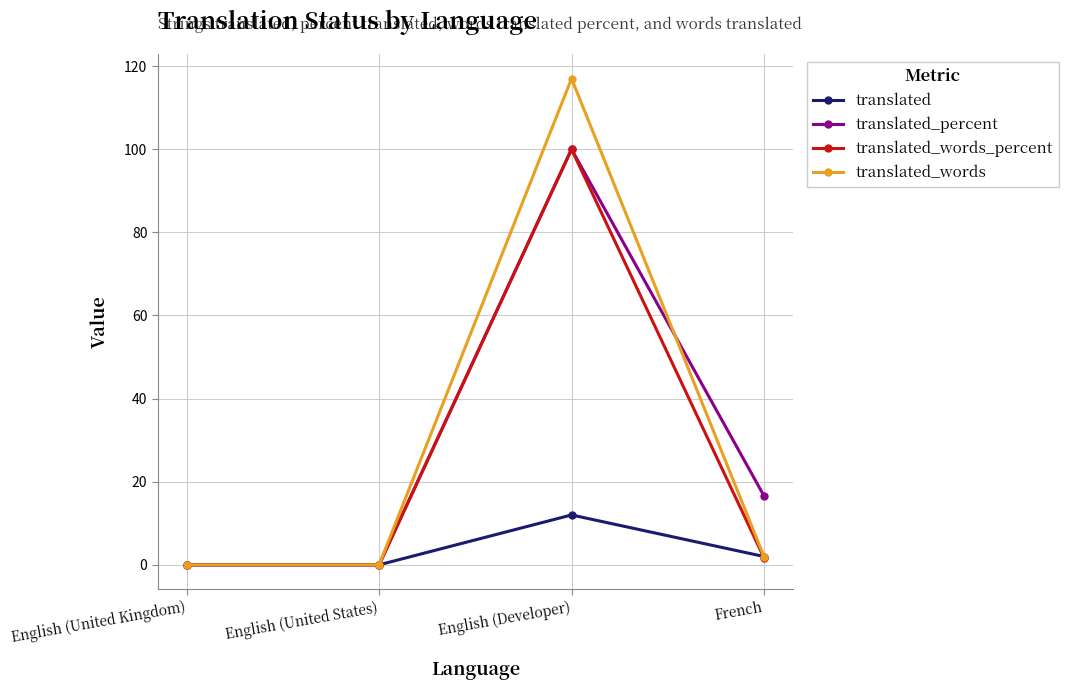

Which label corresponds to the largest value in the chart?

English (Developer)